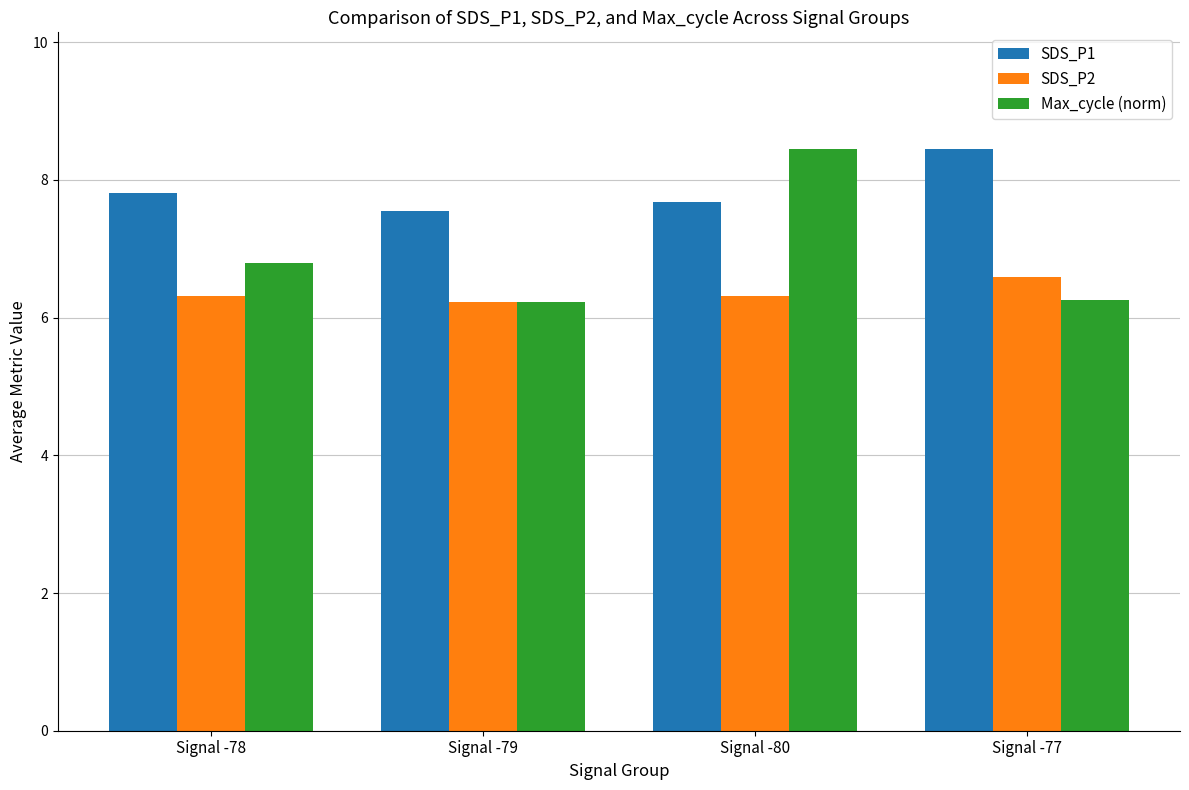

What is the value of the SDS_P2 bar at the 3rd from the left?

6.3